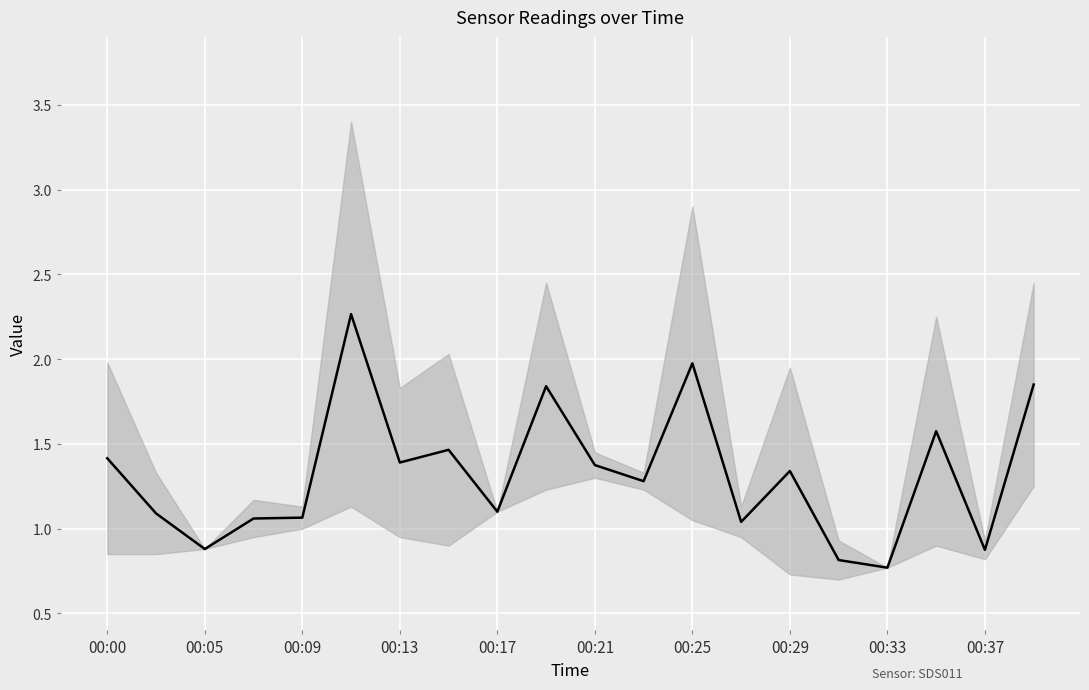

What is the sum of the values at 17 and 00:13?

2.6